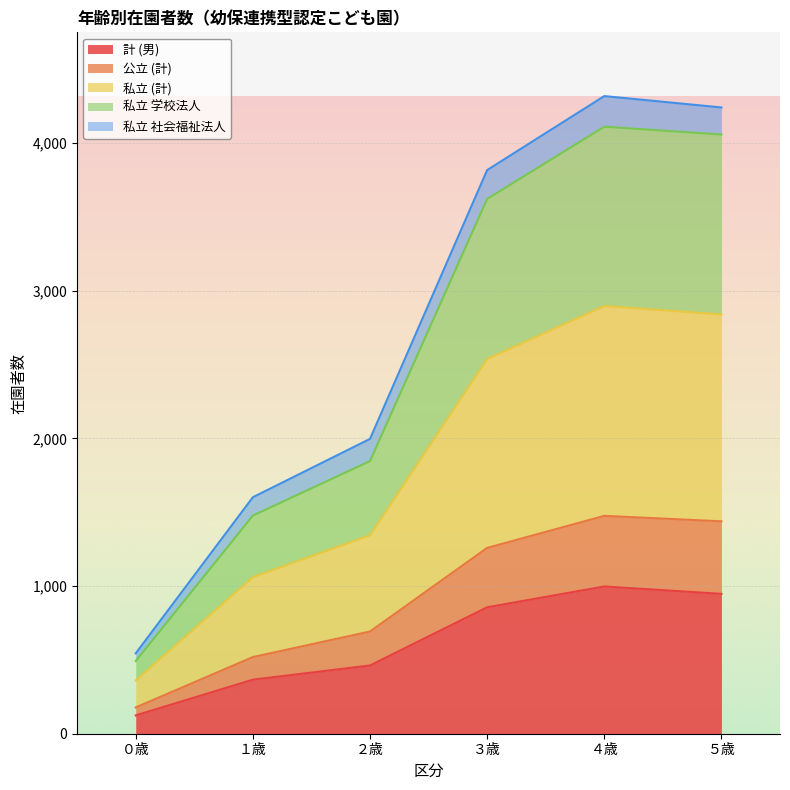

The value of 私立 (計) at ５歳 is 1401. True or false?

True